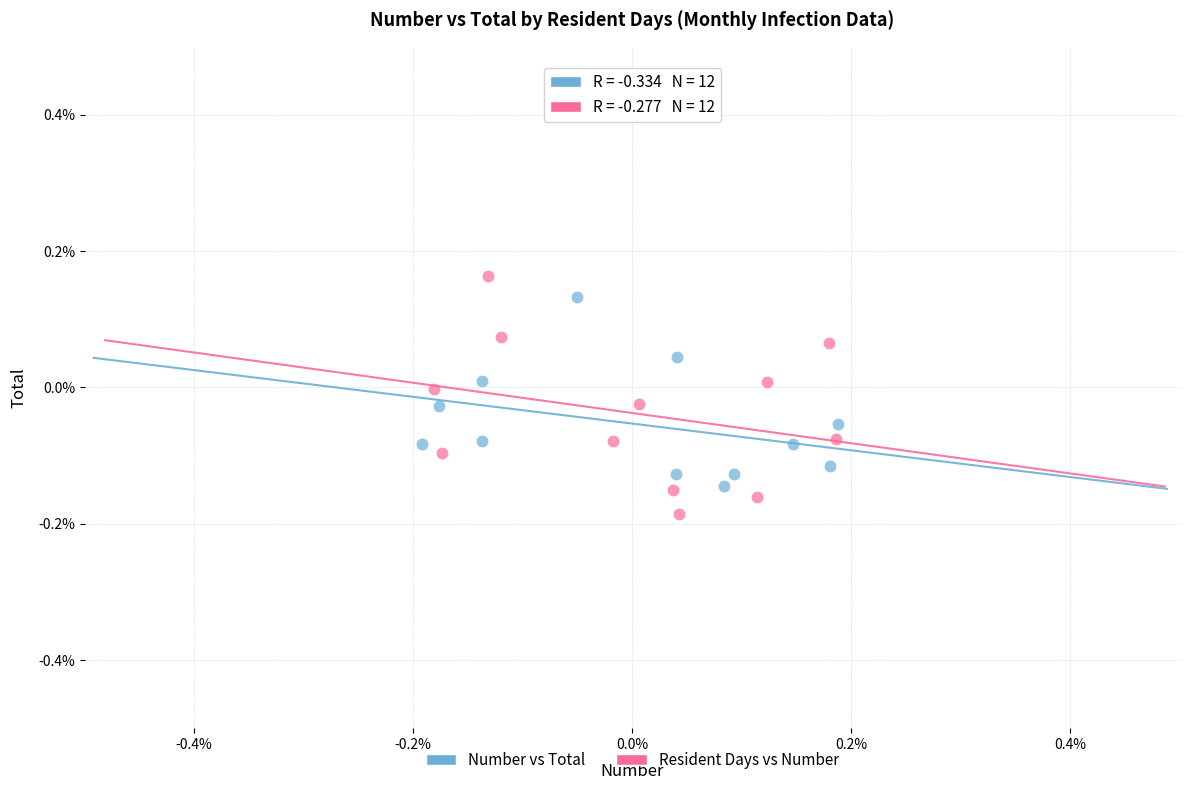

Which series has the widest spread of Y values?

Resident Days vs Number